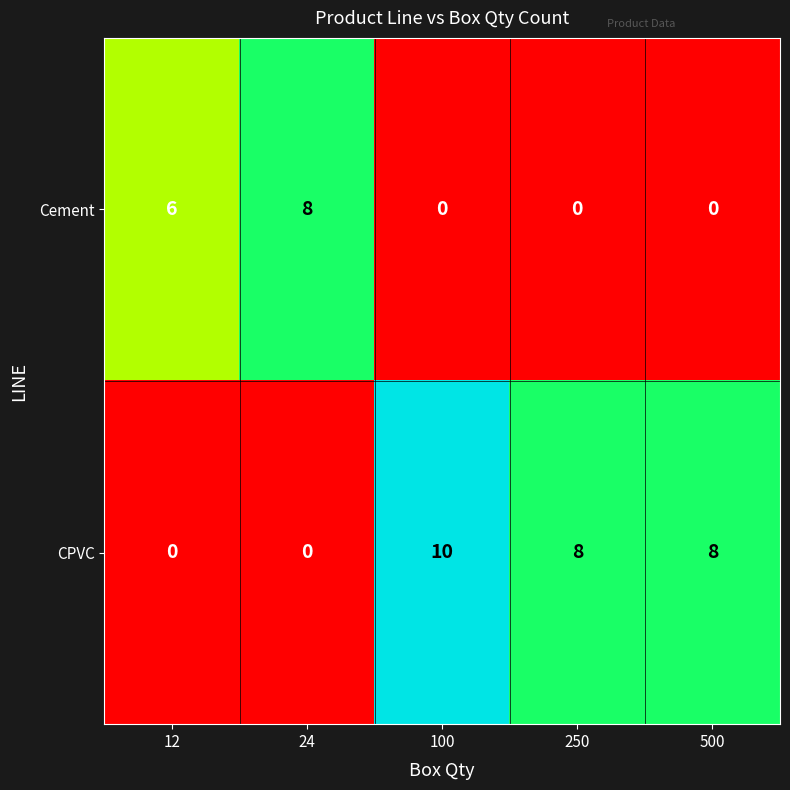

At 12, list the series in order from smallest to largest.

CPVC, Cement